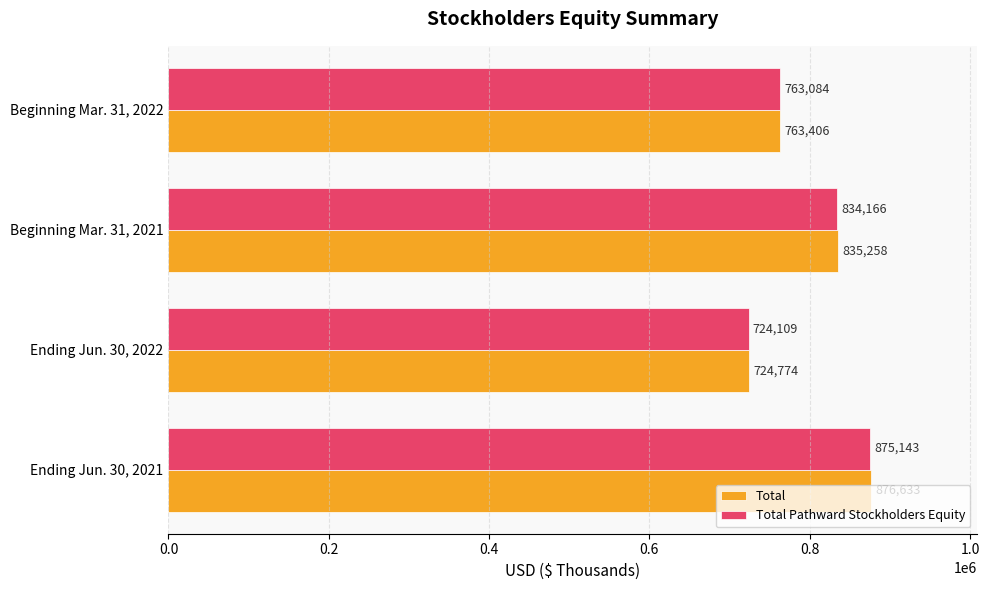

How many data points in Total are less than 835258?

2